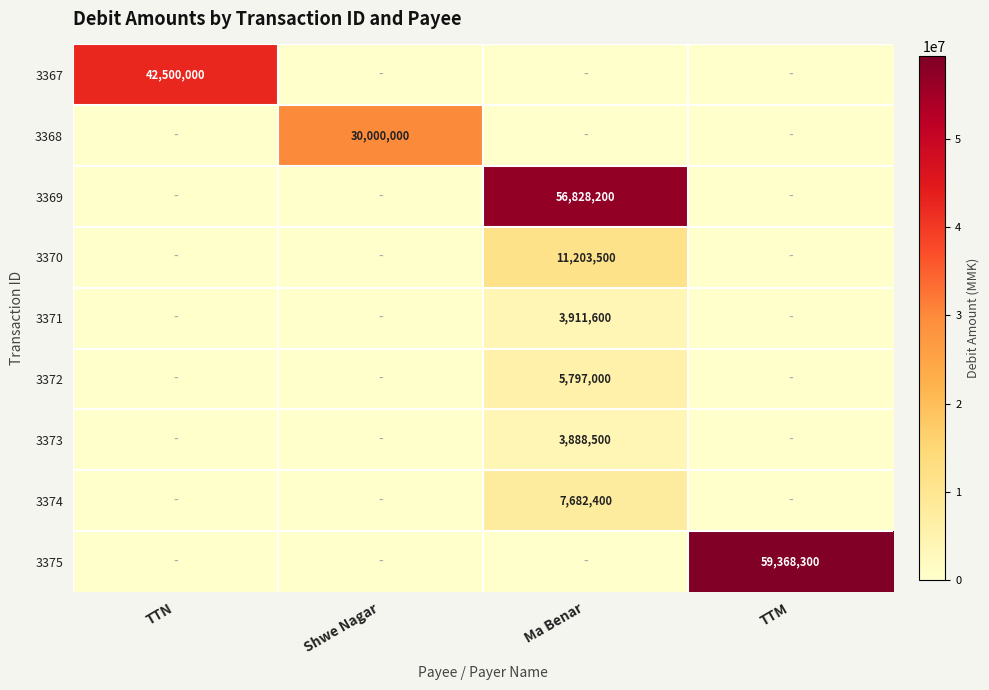

The value of 3371 at Ma Benar is 3911600. True or false?

True